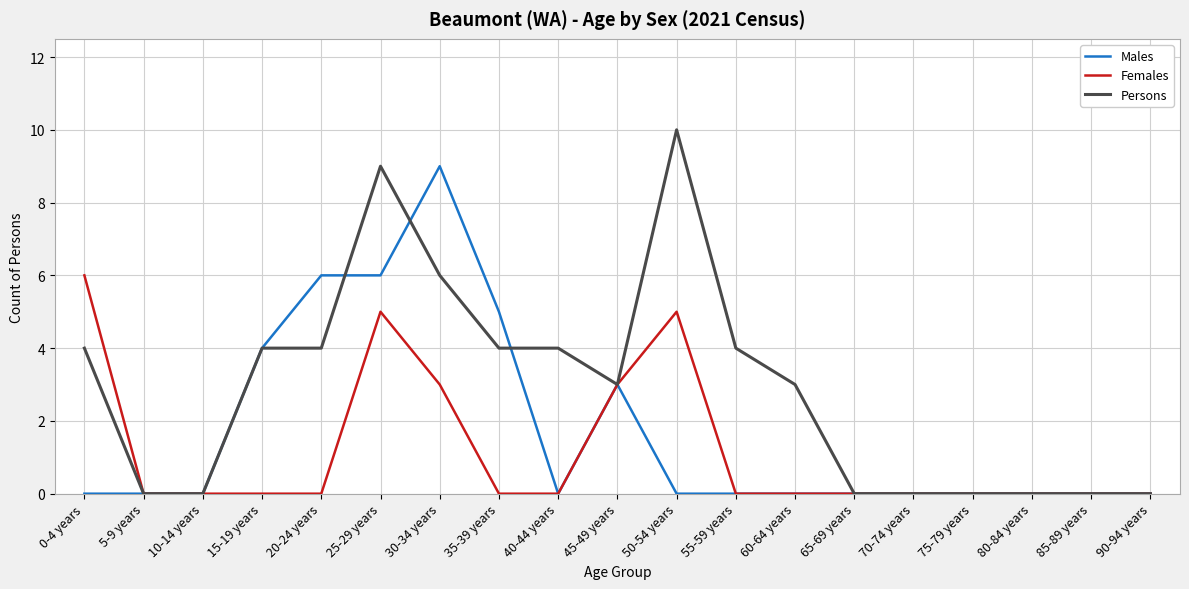

Reading left to right, list all the values displayed in this chart.

Males: 0-4 years=0	5-9 years=0	10-14 years=0	15-19 years=4	20-24 years=6	25-29 years=6	30-34 years=9	35-39 years=5	40-44 years=0	45-49 years=3	50-54 years=0	55-59 years=0	60-64 years=0	65-69 years=0	70-74 years=0	75-79 years=0	80-84 years=0	85-89 years=0	90-94 years=0
Females: 0-4 years=6	5-9 years=0	10-14 years=0	15-19 years=0	20-24 years=0	25-29 years=5	30-34 years=3	35-39 years=0	40-44 years=0	45-49 years=3	50-54 years=5	55-59 years=0	60-64 years=0	65-69 years=0	70-74 years=0	75-79 years=0	80-84 years=0	85-89 years=0	90-94 years=0
Persons: 0-4 years=4	5-9 years=0	10-14 years=0	15-19 years=4	20-24 years=4	25-29 years=9	30-34 years=6	35-39 years=4	40-44 years=4	45-49 years=3	50-54 years=10	55-59 years=4	60-64 years=3	65-69 years=0	70-74 years=0	75-79 years=0	80-84 years=0	85-89 years=0	90-94 years=0